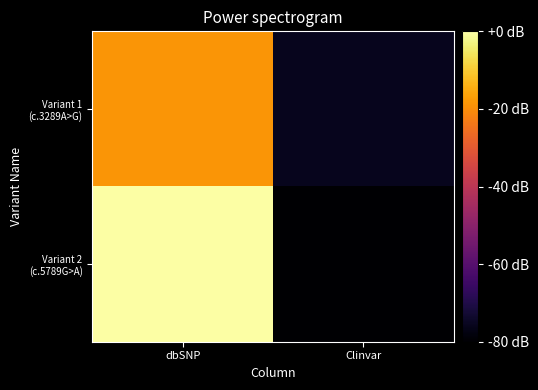

Count the number of data series in this chart.

2